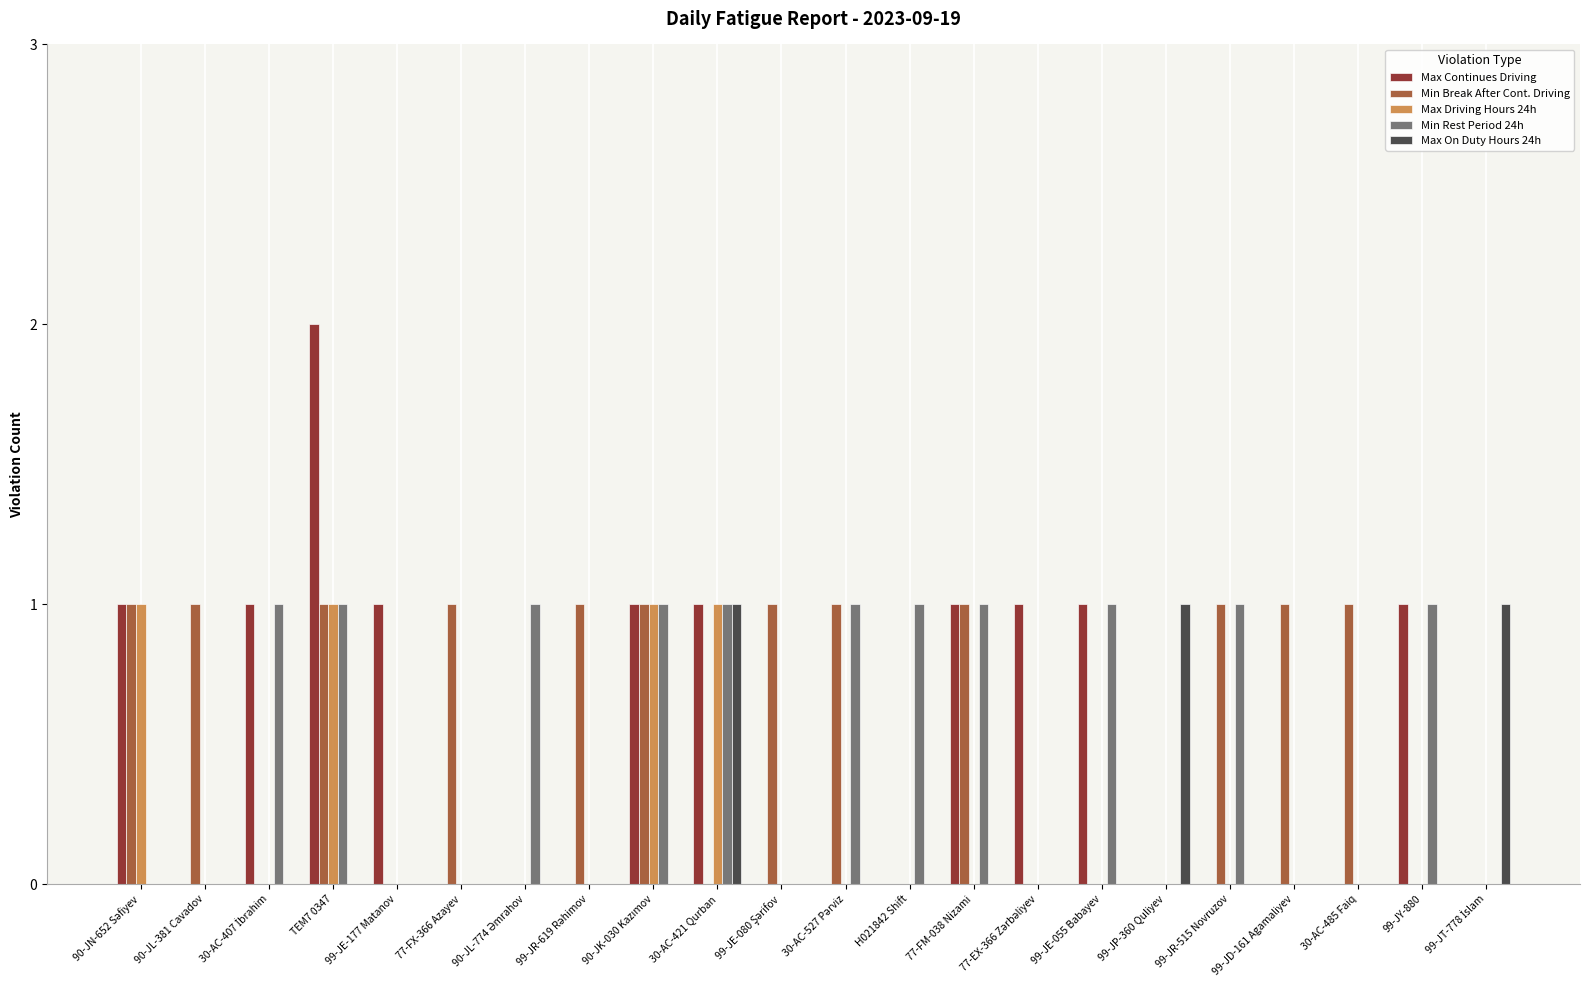

At which category is the sum across all series the highest?

TEM7 0347